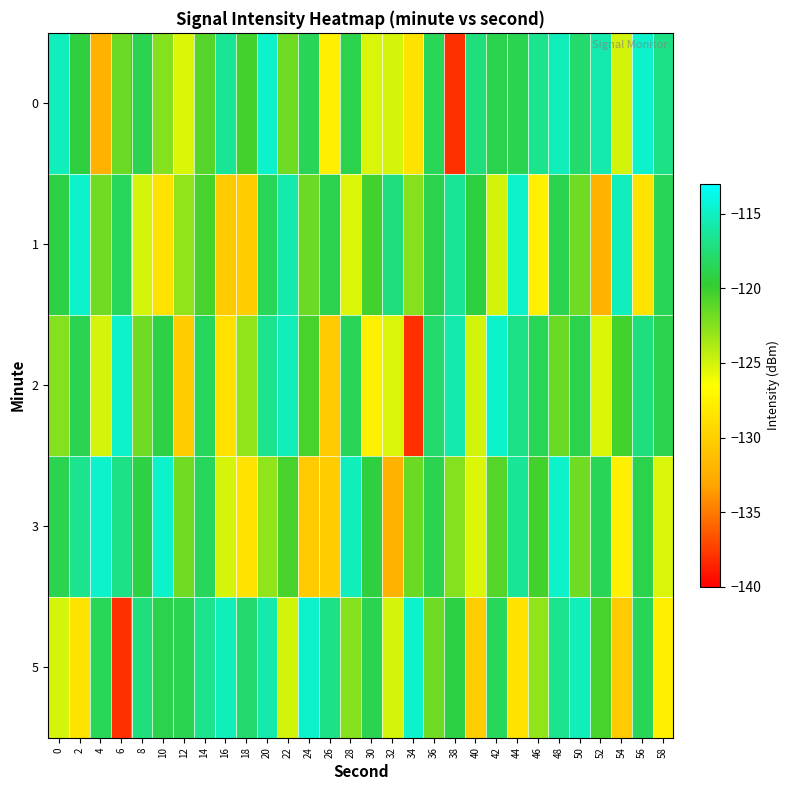

What is the total value across all series at 36?

-595.7